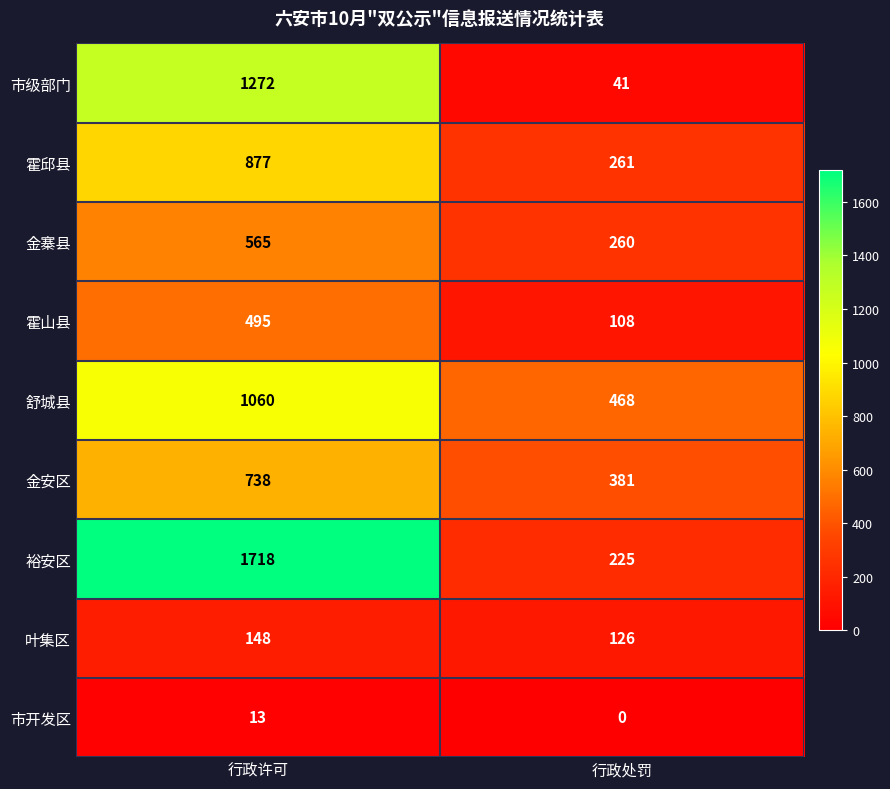

What is the sum of the 市级部门 values at 行政处罚 and 行政许可?

1313